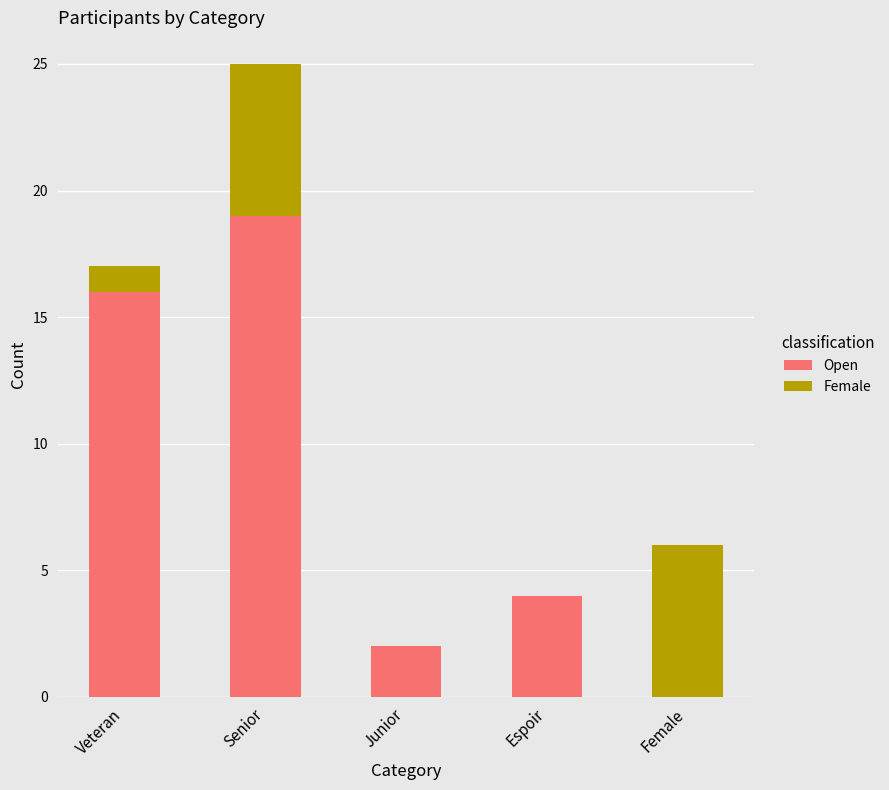

What is the average value of the Open series?

8